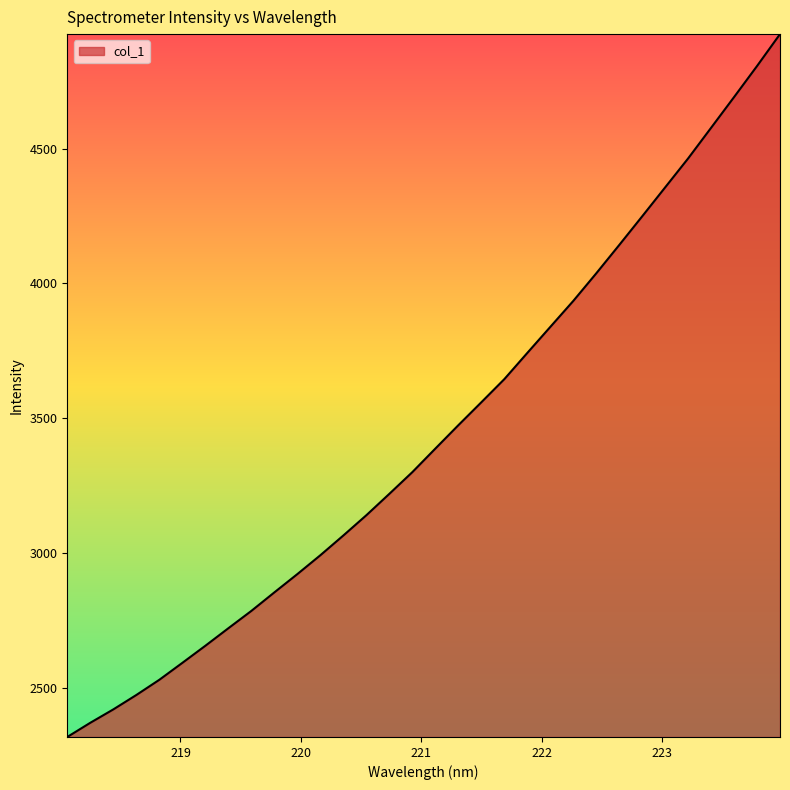

What is the minimum value shown in the chart?

2318.3